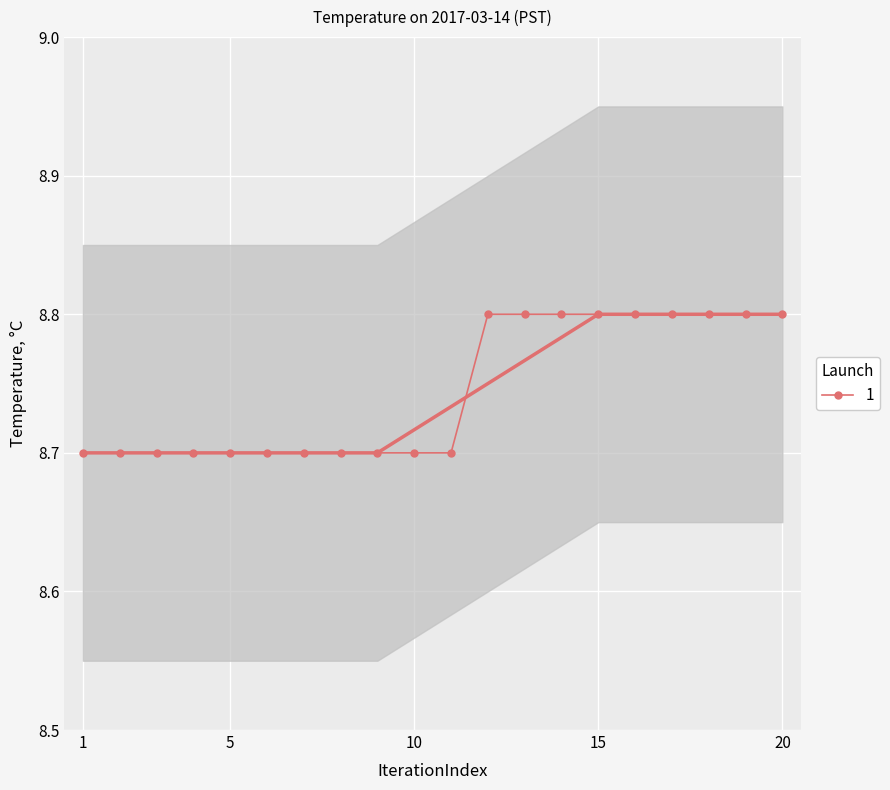

What is the sum of all values?

174.9